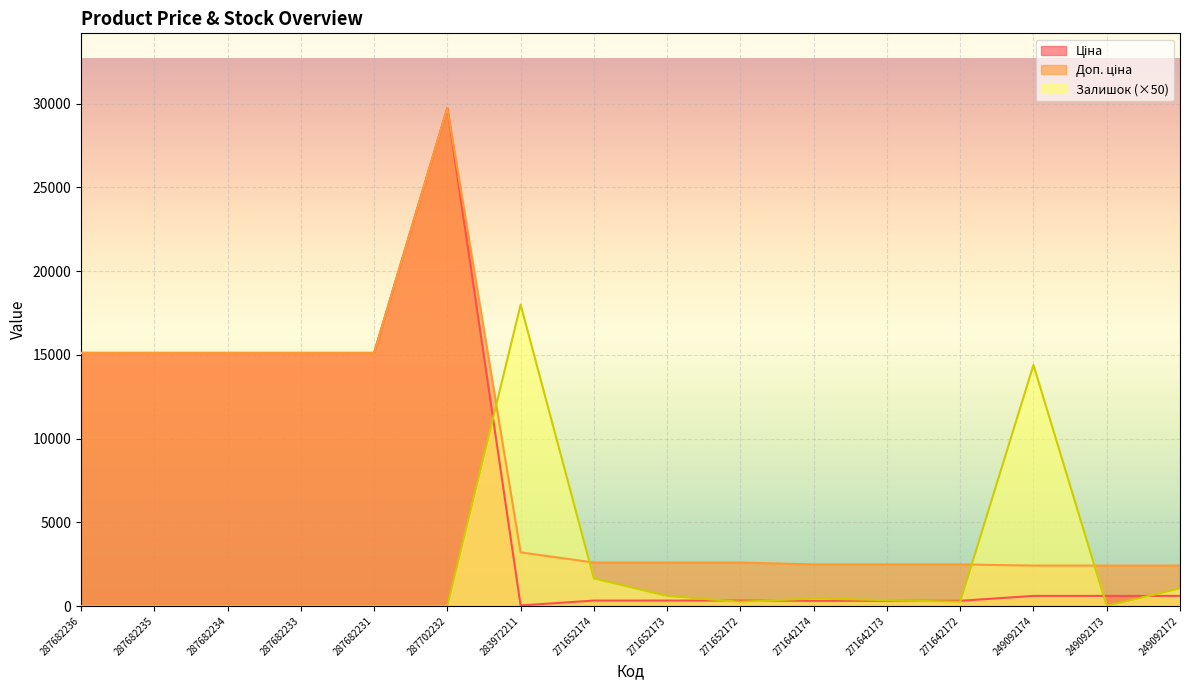

At which label does Залишок reach its minimum?

287682236